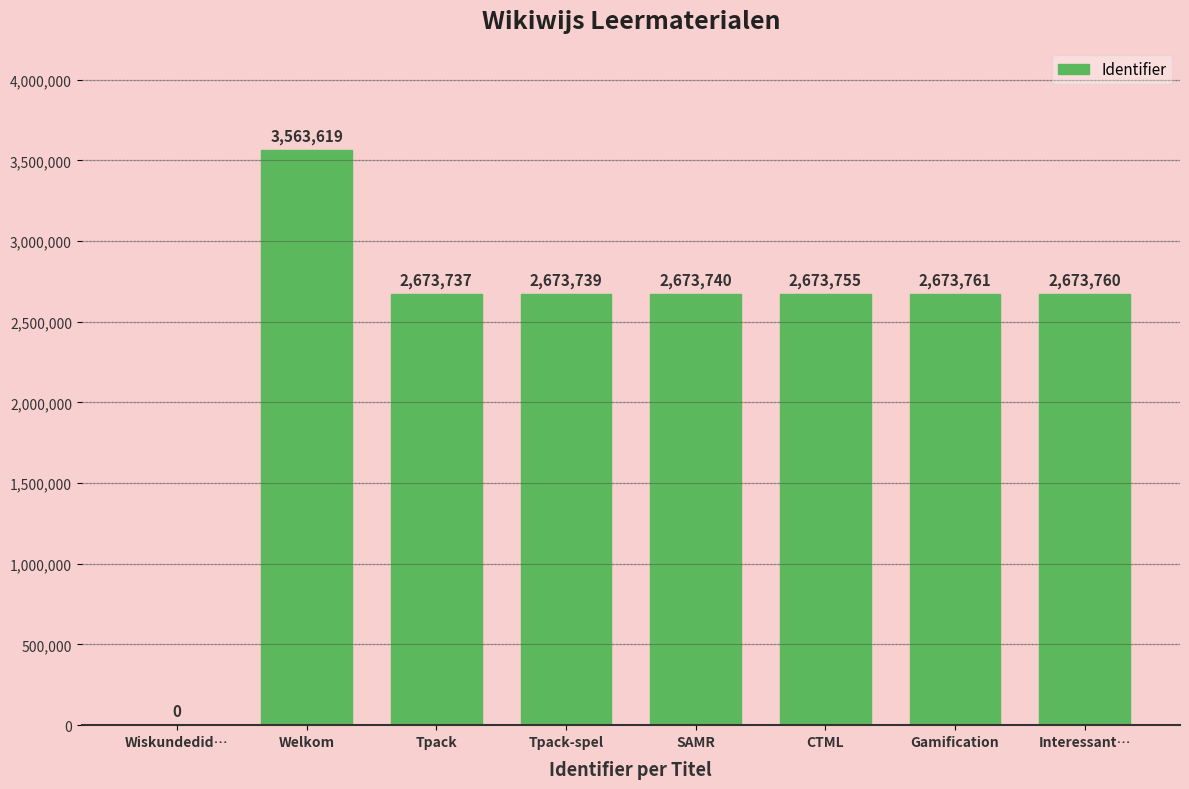

How many data points does each series have?

8